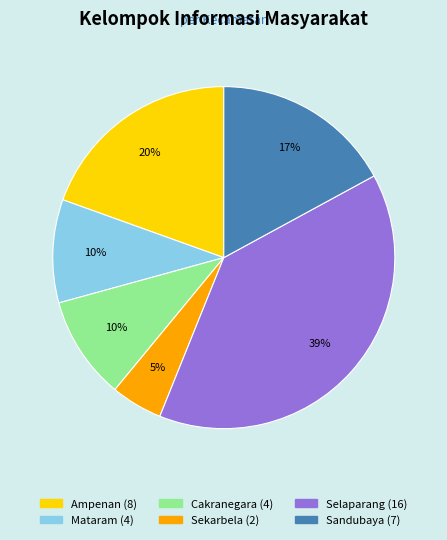

How many segments does this pie chart have?

6